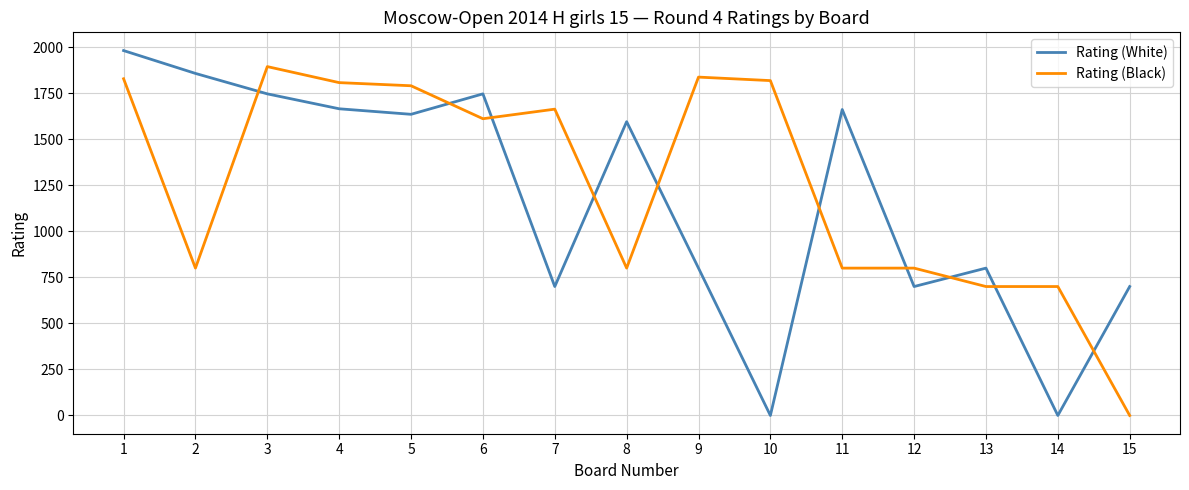

Between 8 and 11, which series saw the biggest shift?

Rating (White)